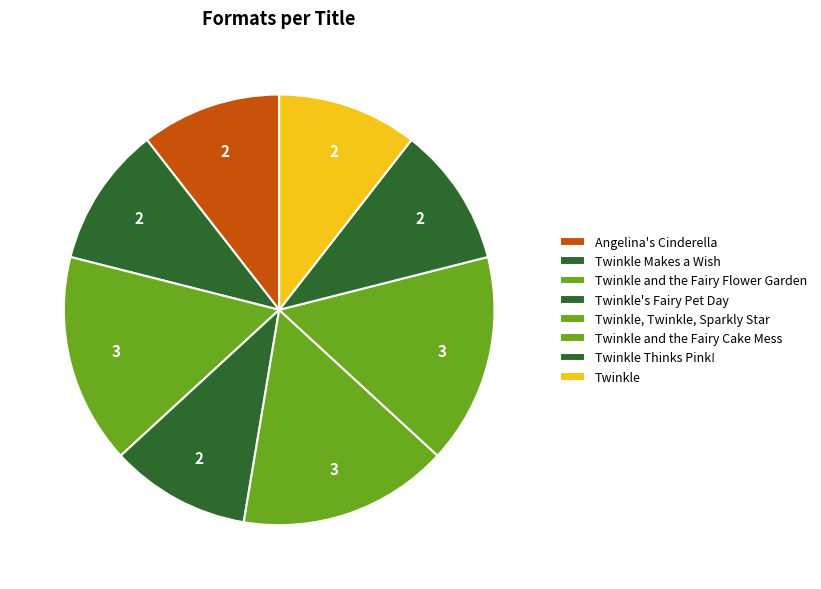

Between Twinkle and Twinkle Makes a Wish, which is larger?

Twinkle Makes a Wish